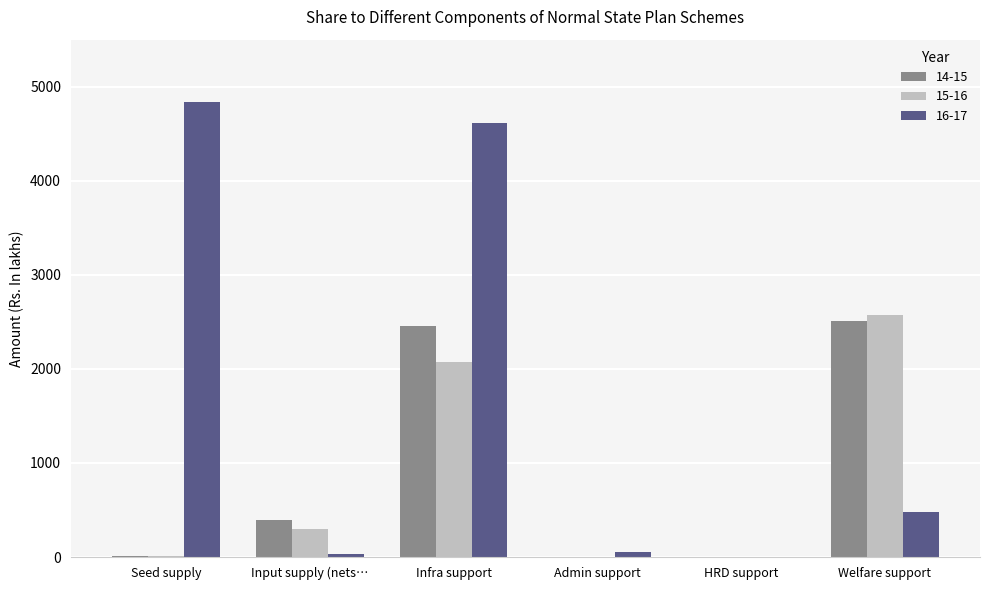

At which label is 16-17 closest to 2418?

Welfare support